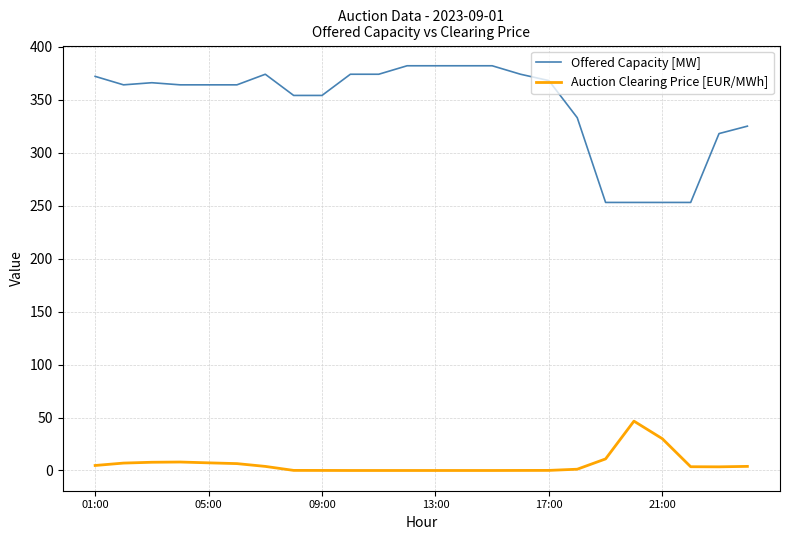

Rank the series by their maximum value, from highest to lowest.

Offered Capacity [MW], Auction Clearing Price [EUR/MWh]